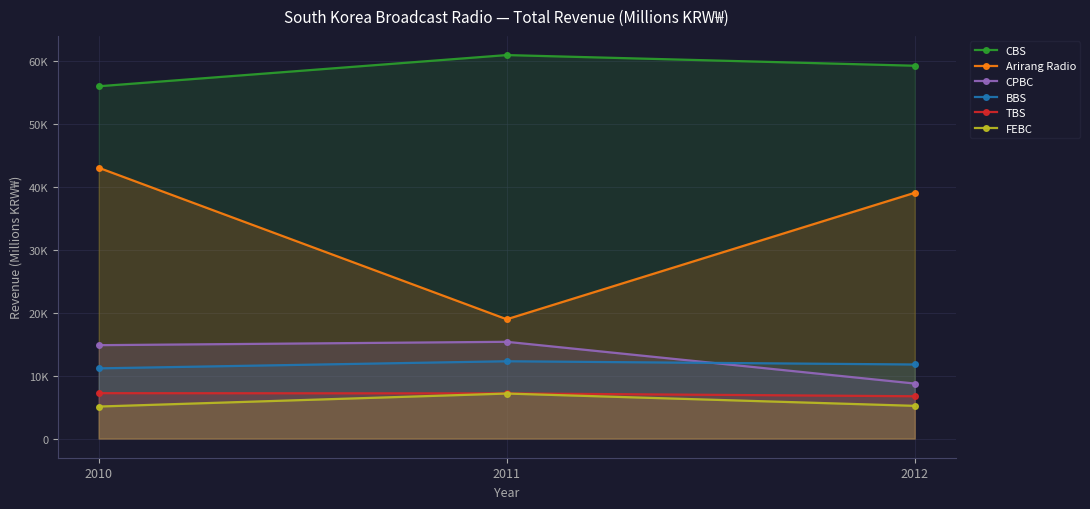

How many CBS values are between 56036 and 60998?

3